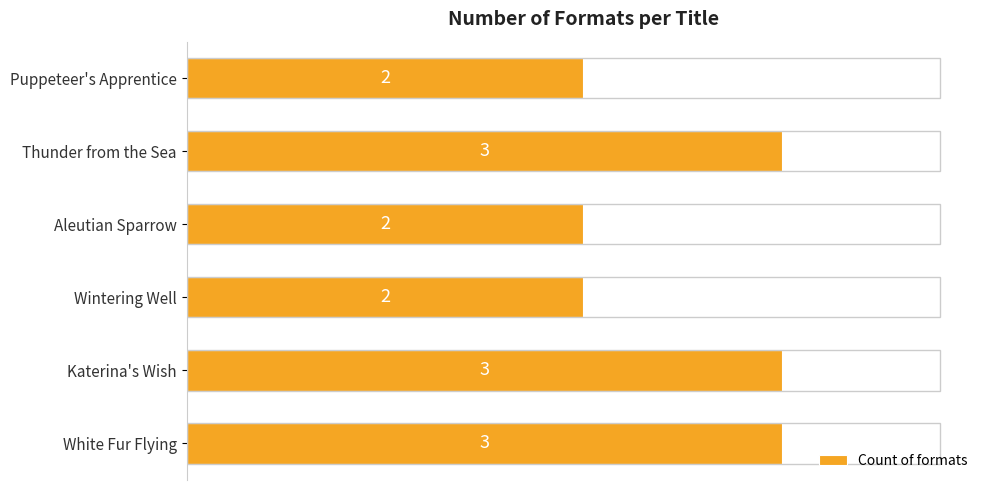

Which has a higher value, Thunder from the Sea or Puppeteer's Apprentice?

Thunder from the Sea